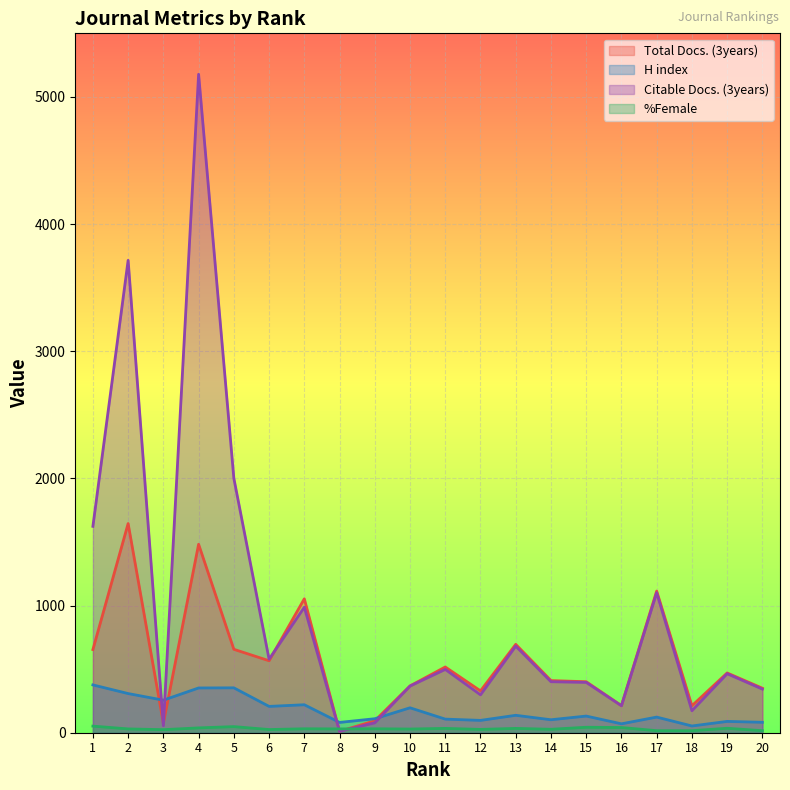

What are all the series names shown in the legend?

Total Docs. (3years), H index, Citable Docs. (3years), %Female